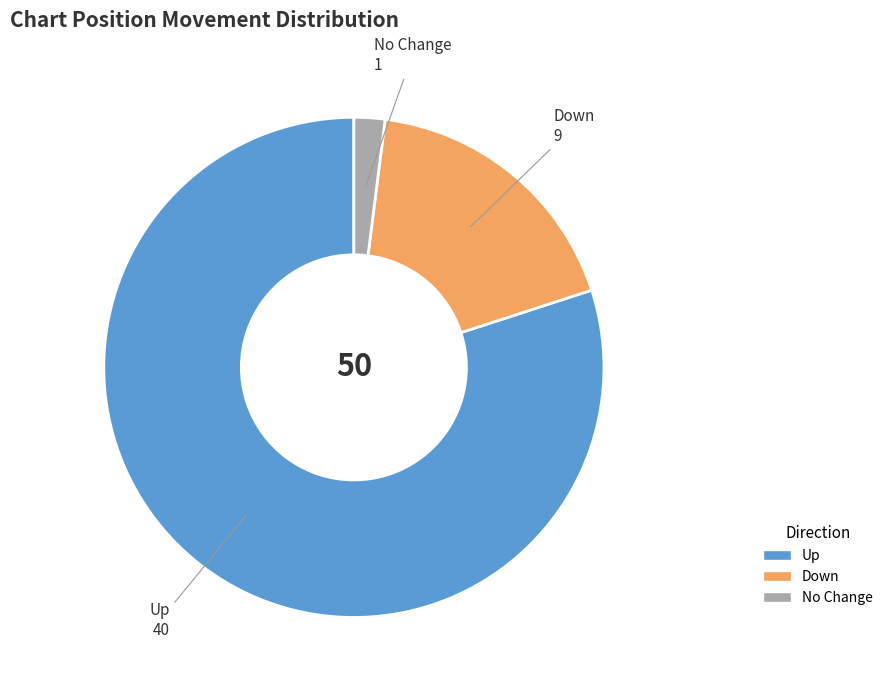

Is there any slice that represents more than half of the pie?

Yes